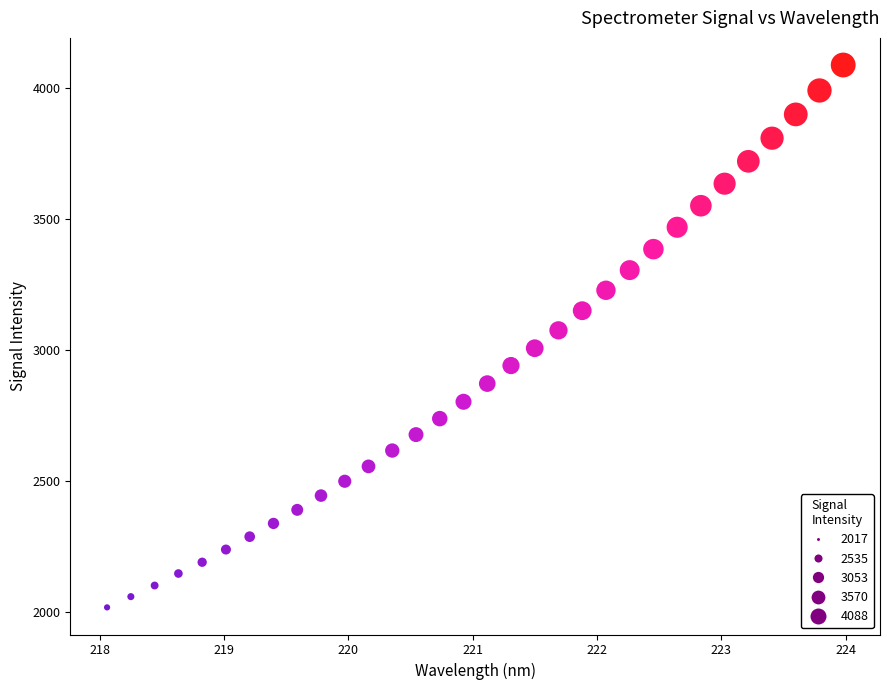

What is the range of Y values (max minus min)?

2071.5